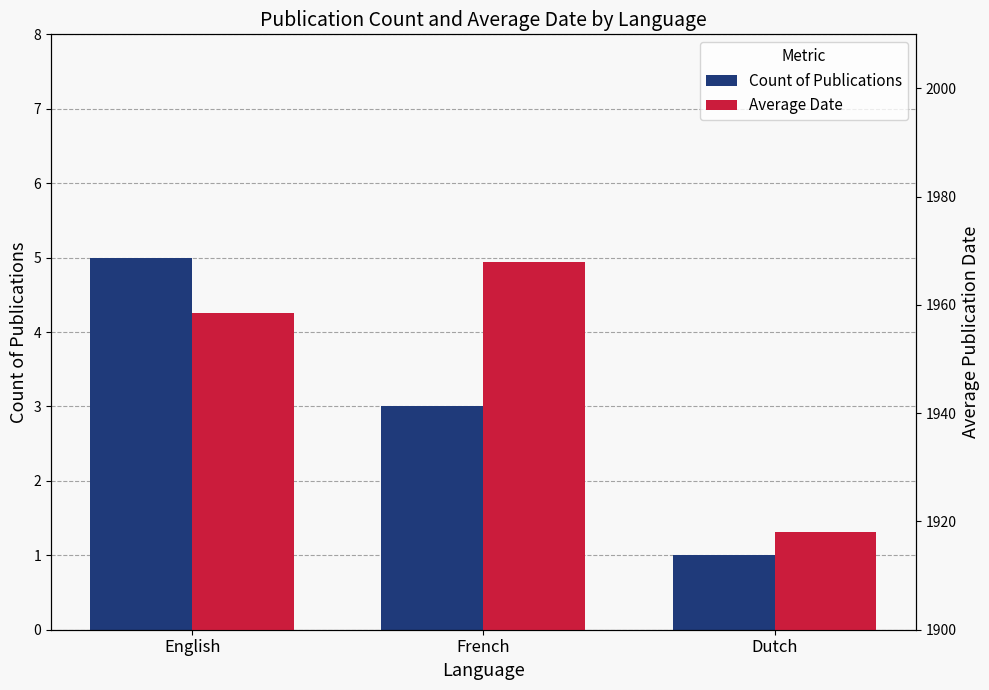

Is the value of Count of Publications at Dutch greater than the value of Average Date at French?

No